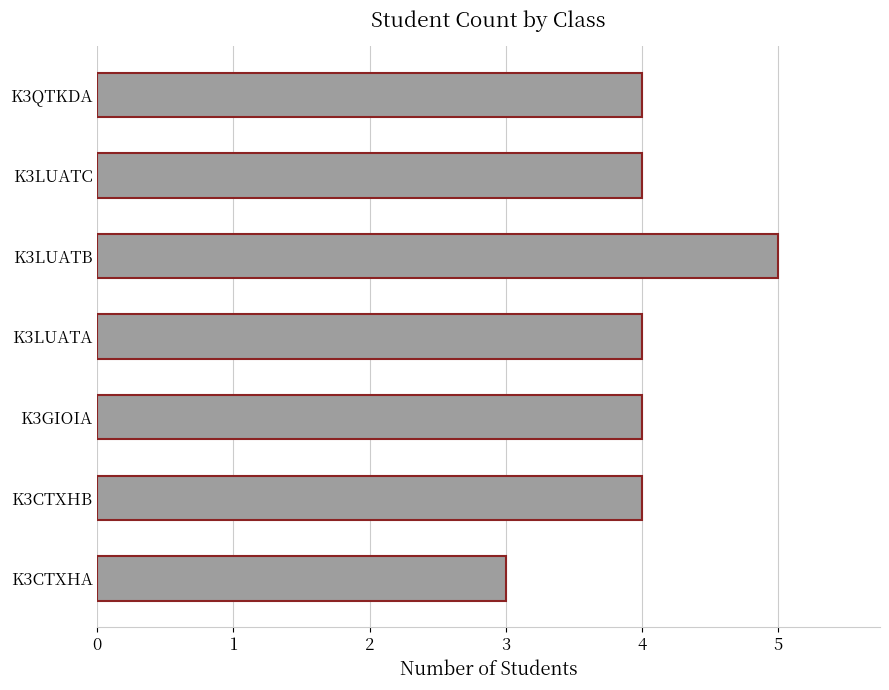

What is the ratio of the value at K3GIOIA to the value at K3LUATC?

1.0